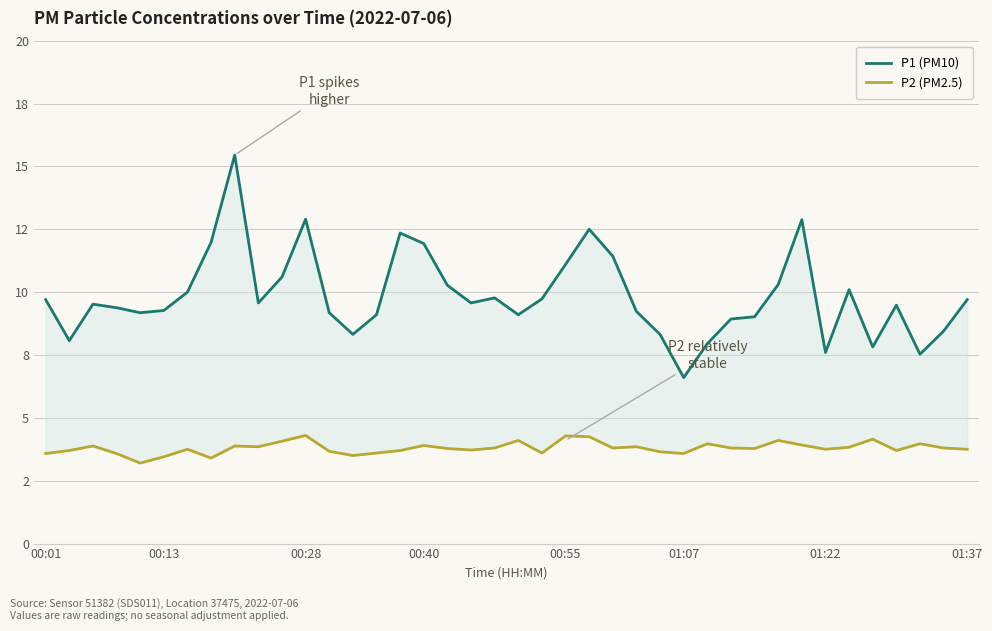

True or false: P1 (PM10) and P2 (PM2.5) cross at least once.

False